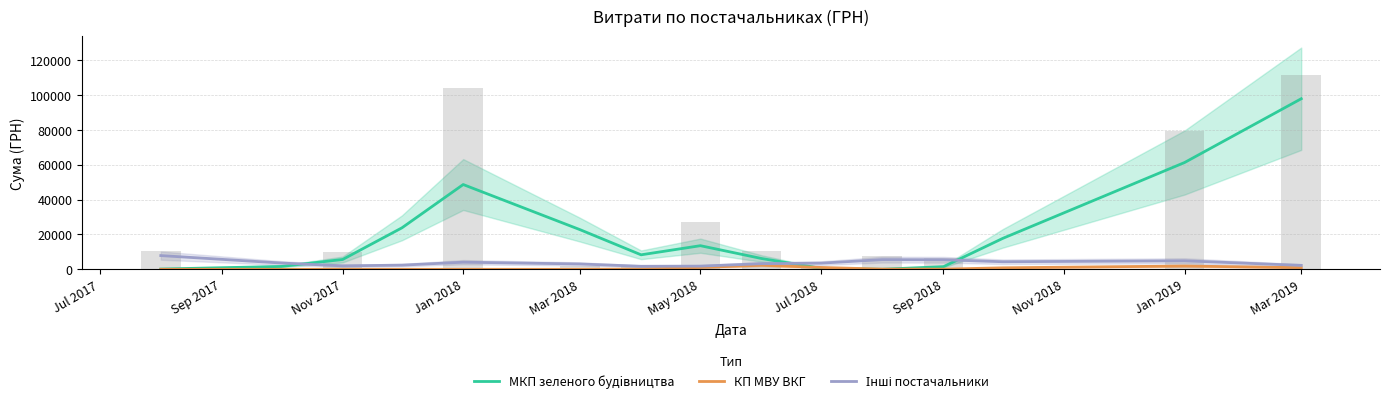

Is the value of Інші постачальники at Jan 2019 greater than the value of КП МВУ ВКГ at Jul 2018?

Yes